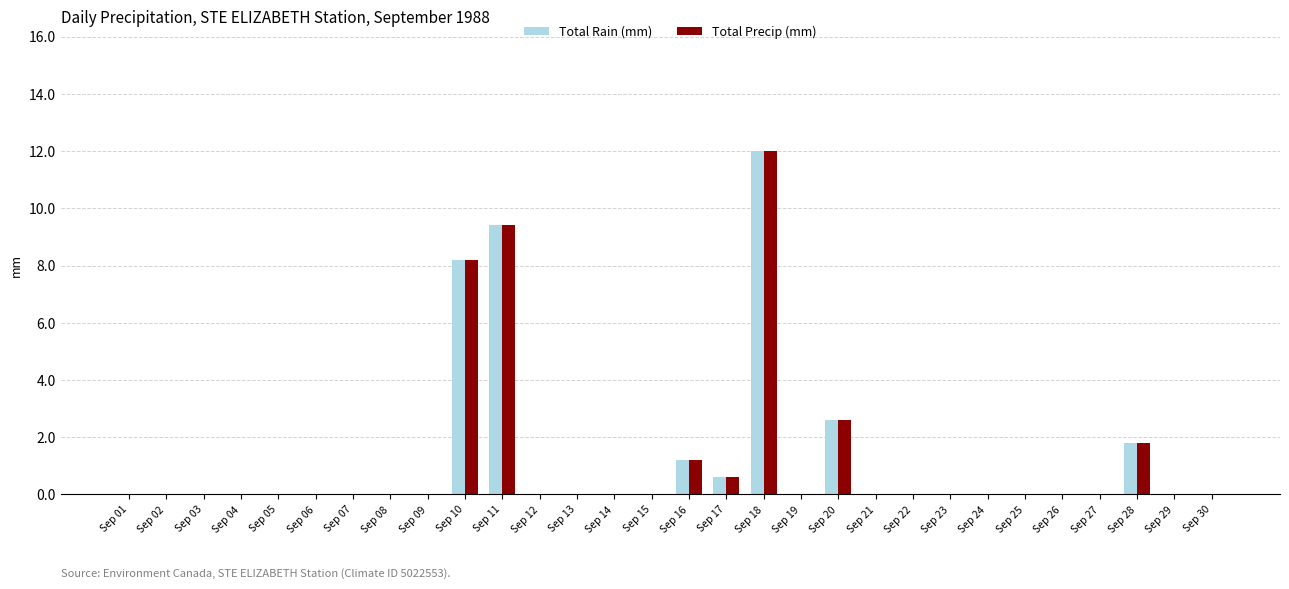

What is the sum of all Total Rain (mm) values?

35.8